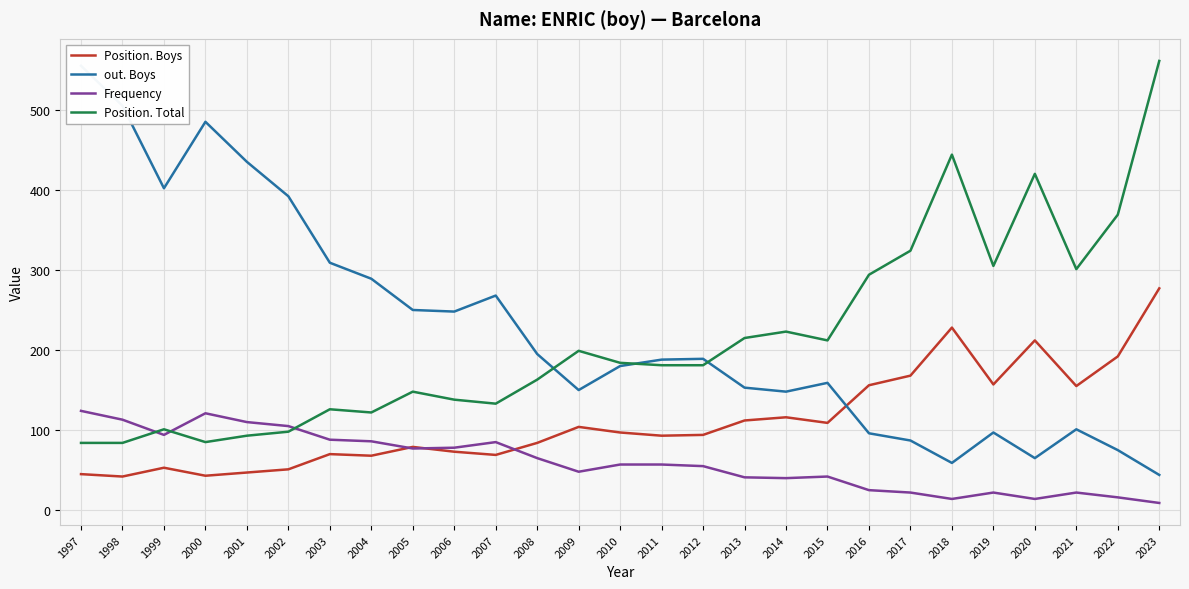

What is the value of the Position. Boys point at the 1st from the left?

45